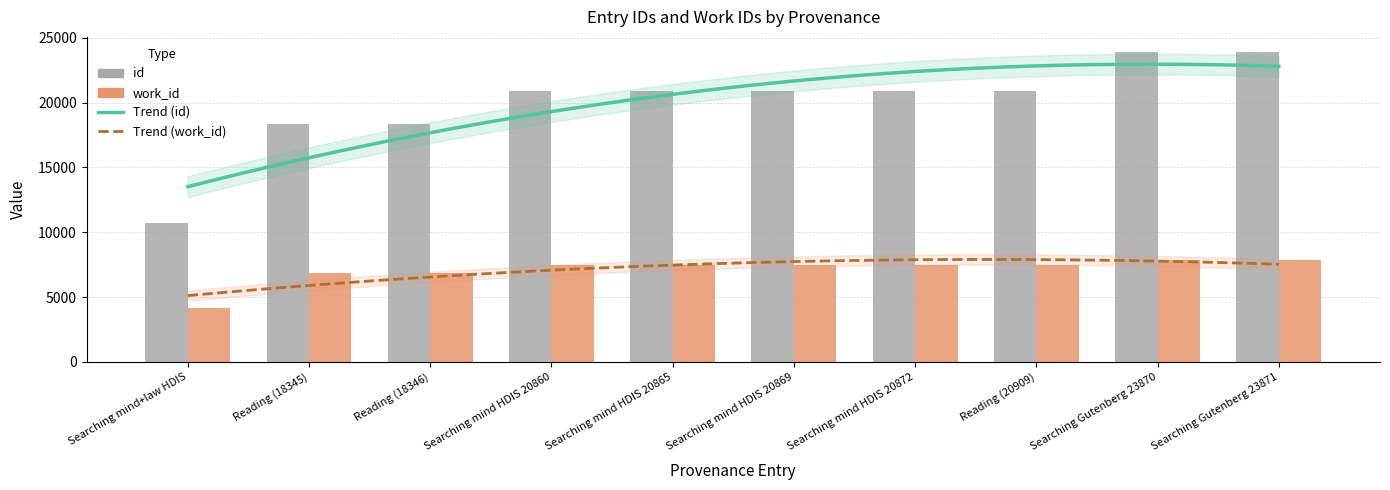

Is the value of work_id at Searching mind HDIS 20869 greater than the value of id at Reading (20909)?

No